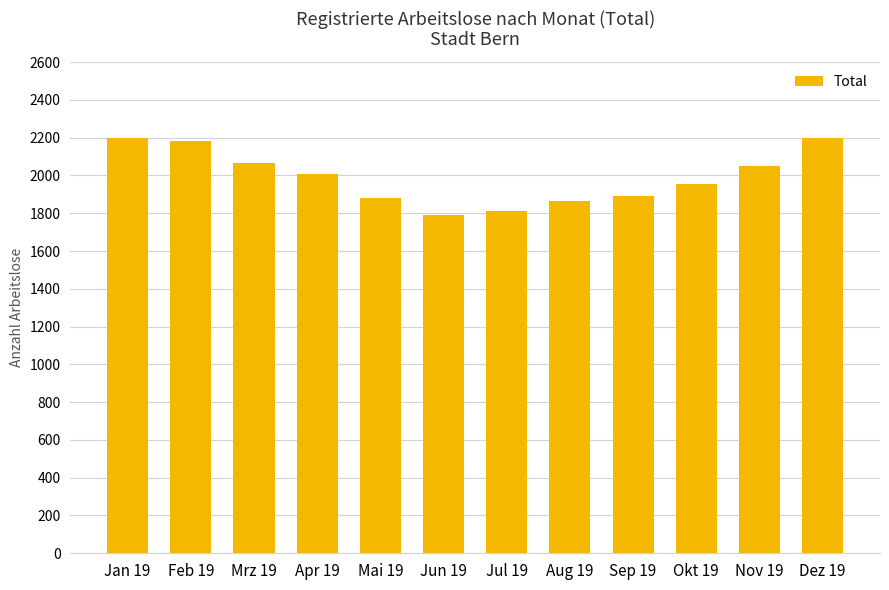

True or false: the data shows 1879 at Mai 19.

True